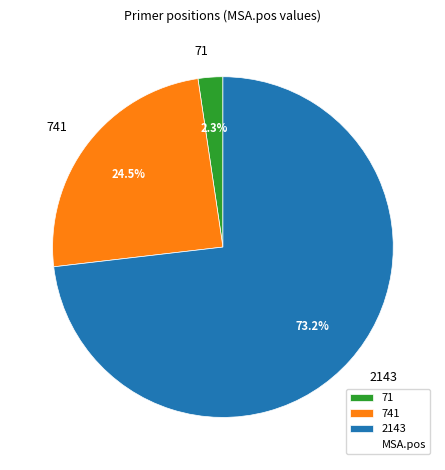

Count the number of slices in the pie.

3